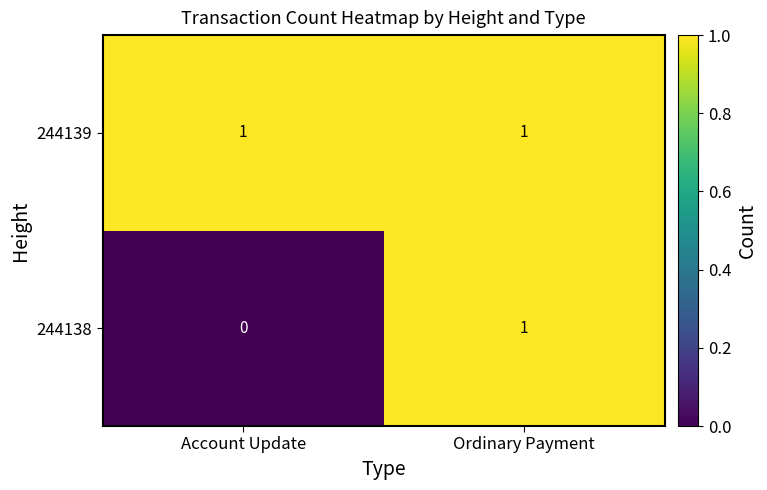

Which category has the lowest value across all series?

Account Update